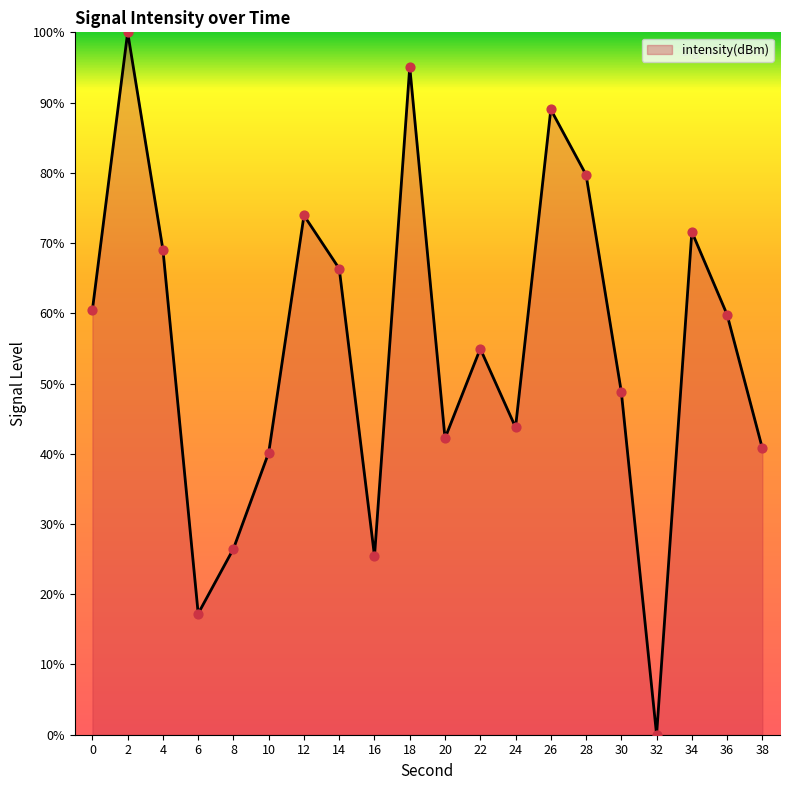

Approximately how many times larger is the value at 36 compared to 26?

0.7